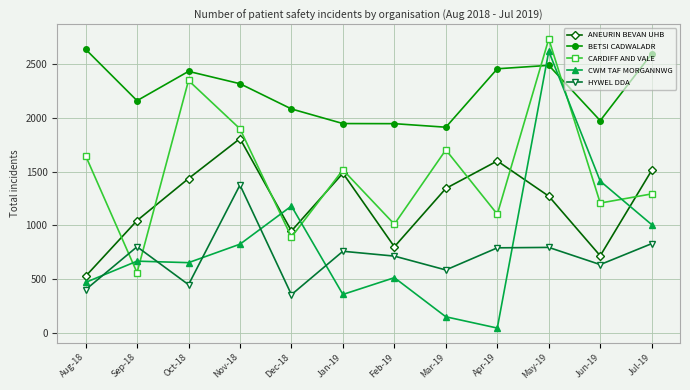

What is the minimum value for CARDIFF AND VALE?

560